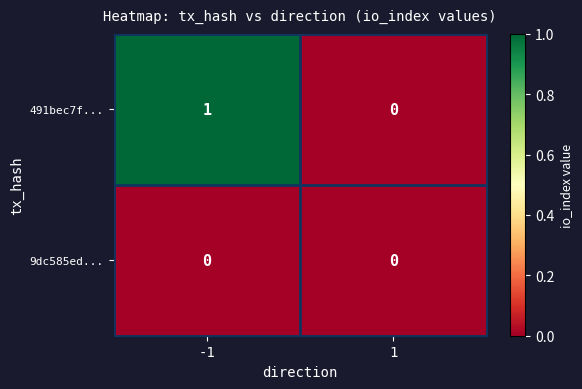

The value of 9dc585ed... at -1 is 0. True or false?

True